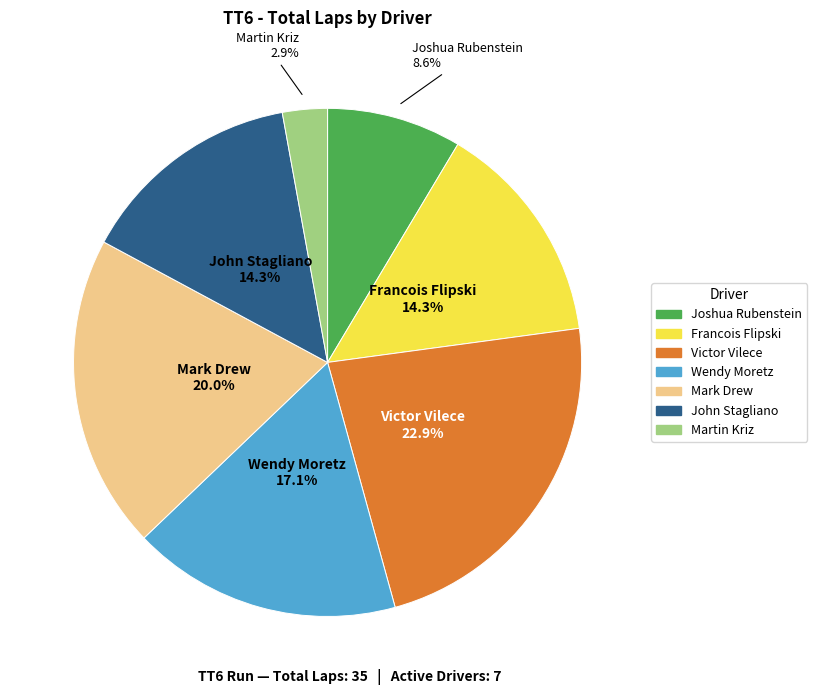

To the nearest percent, what is the difference between the Joshua Rubenstein and Mark Drew slice percentages?

11%